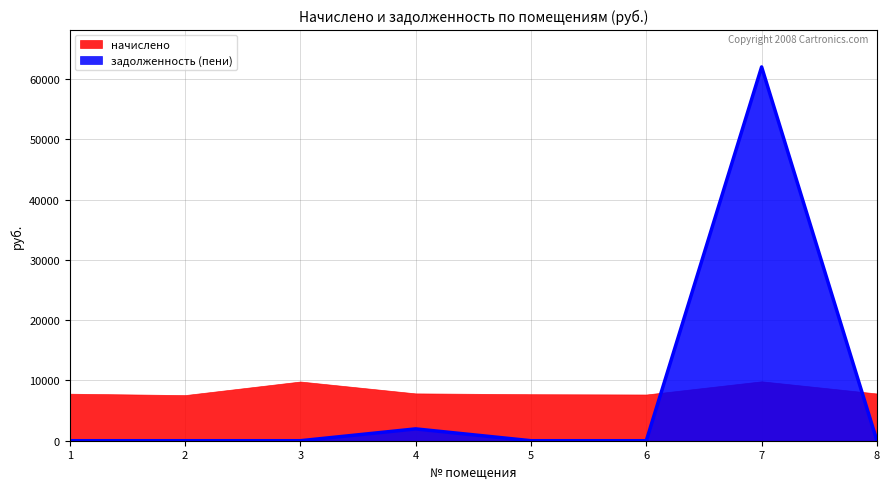

Reading right to left, extract all data points from this chart.

8=0.0	7=61998.2	6=0.0	5=0.0	4=1962.4	3=0.0	2=0.0	1=0.0